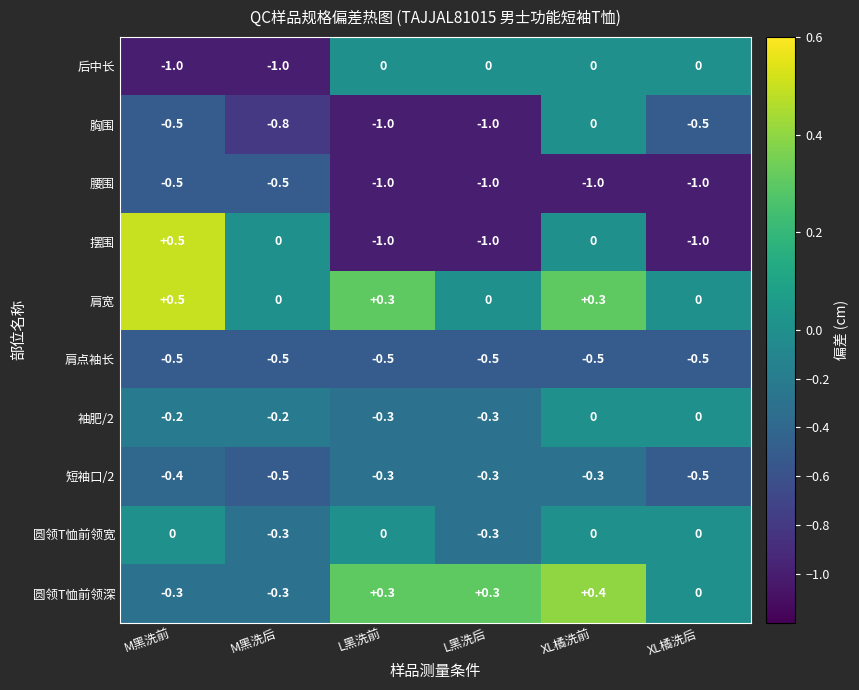

Which label corresponds to the largest value in the chart?

M黑洗前